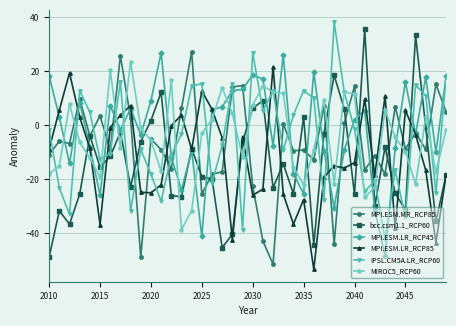

What is the highest value of the IPSL.CM5A.LR_RCP60 series?

38.2